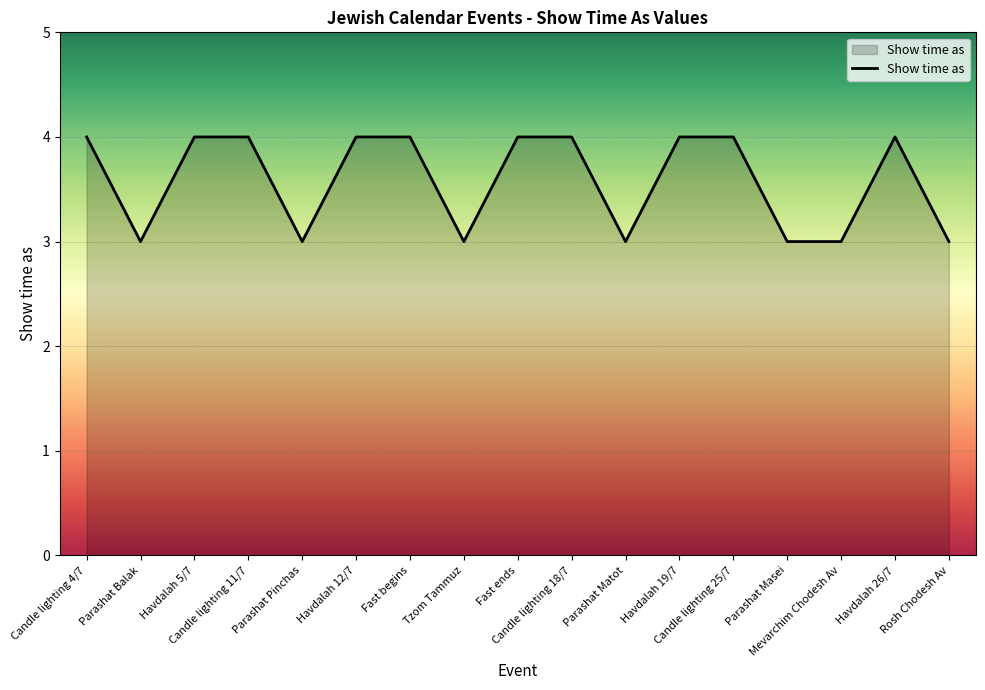

What is the greatest value displayed?

4